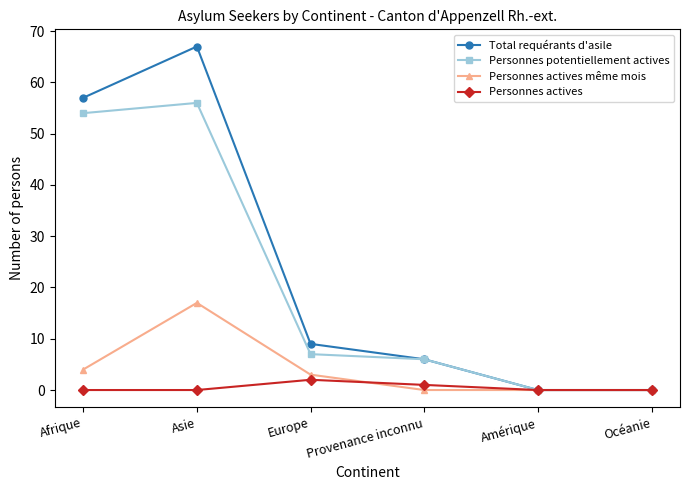

What is the difference between the Personnes actives values at Océanie and Europe?

2